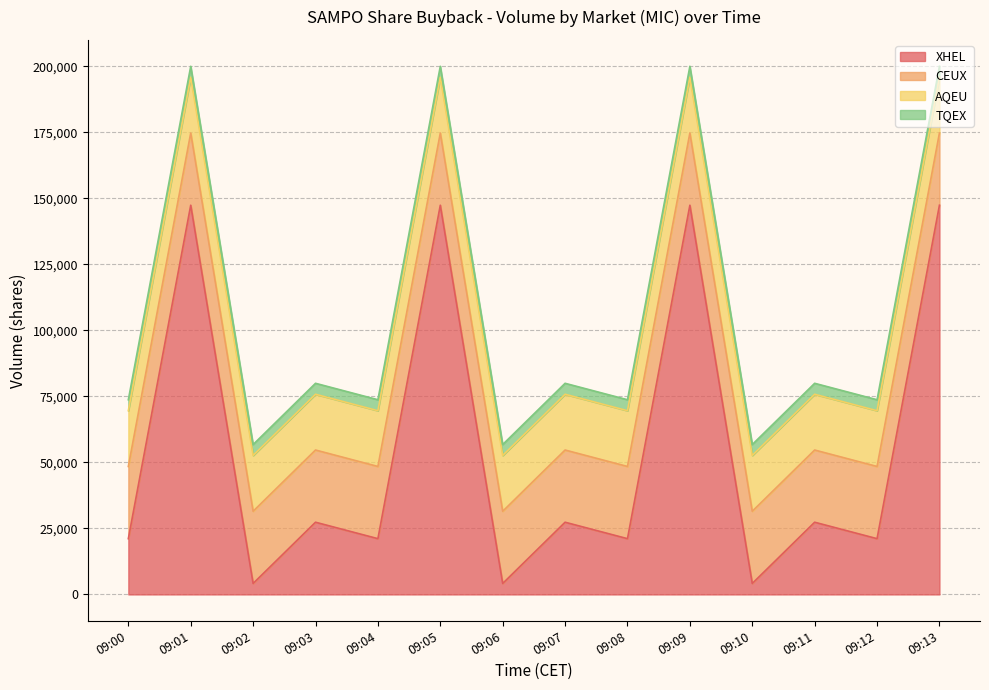

At which category is the sum across all series the highest?

09:01